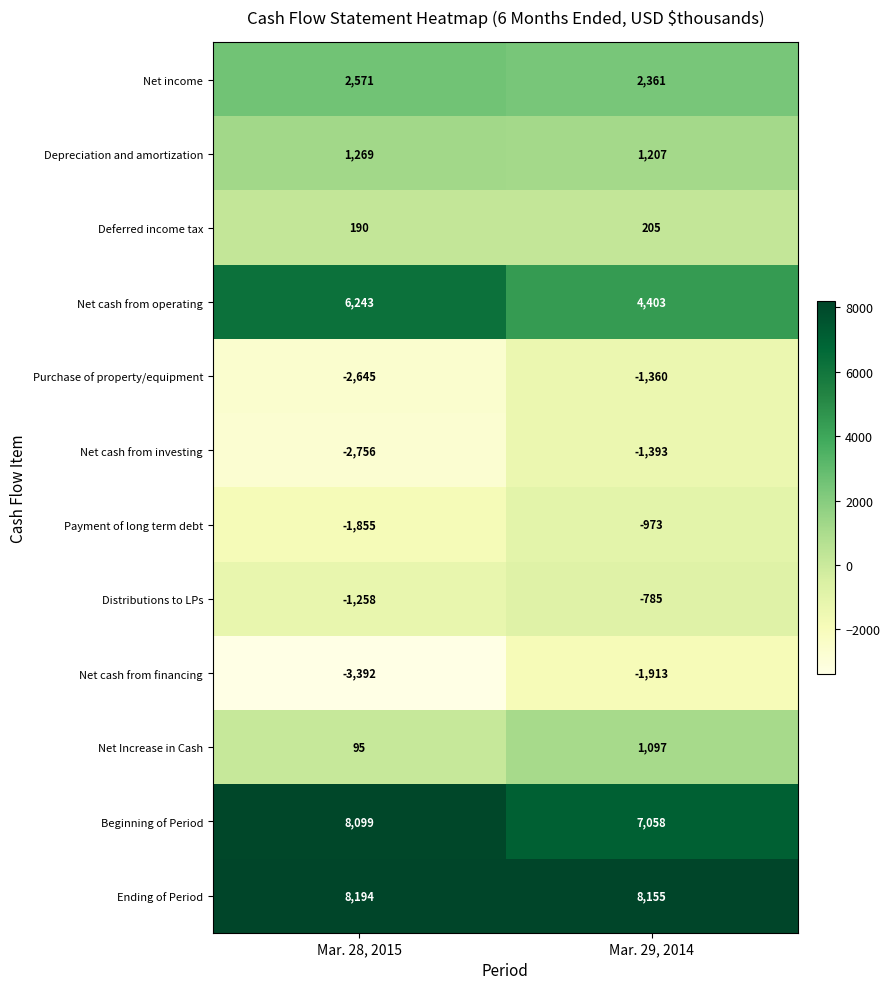

At which category is the sum across all series the highest?

Mar. 29, 2014